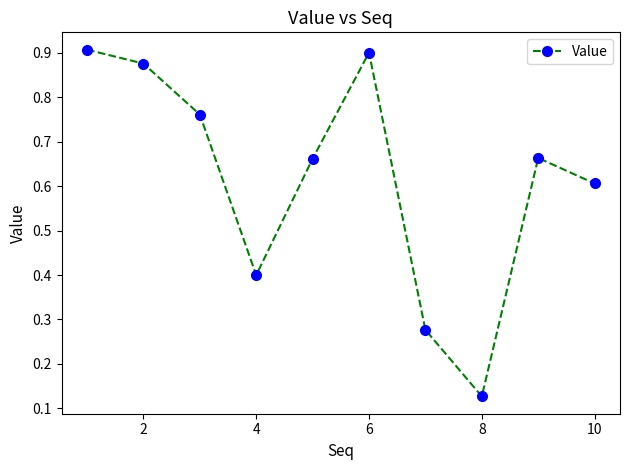

What is the average value?

0.6